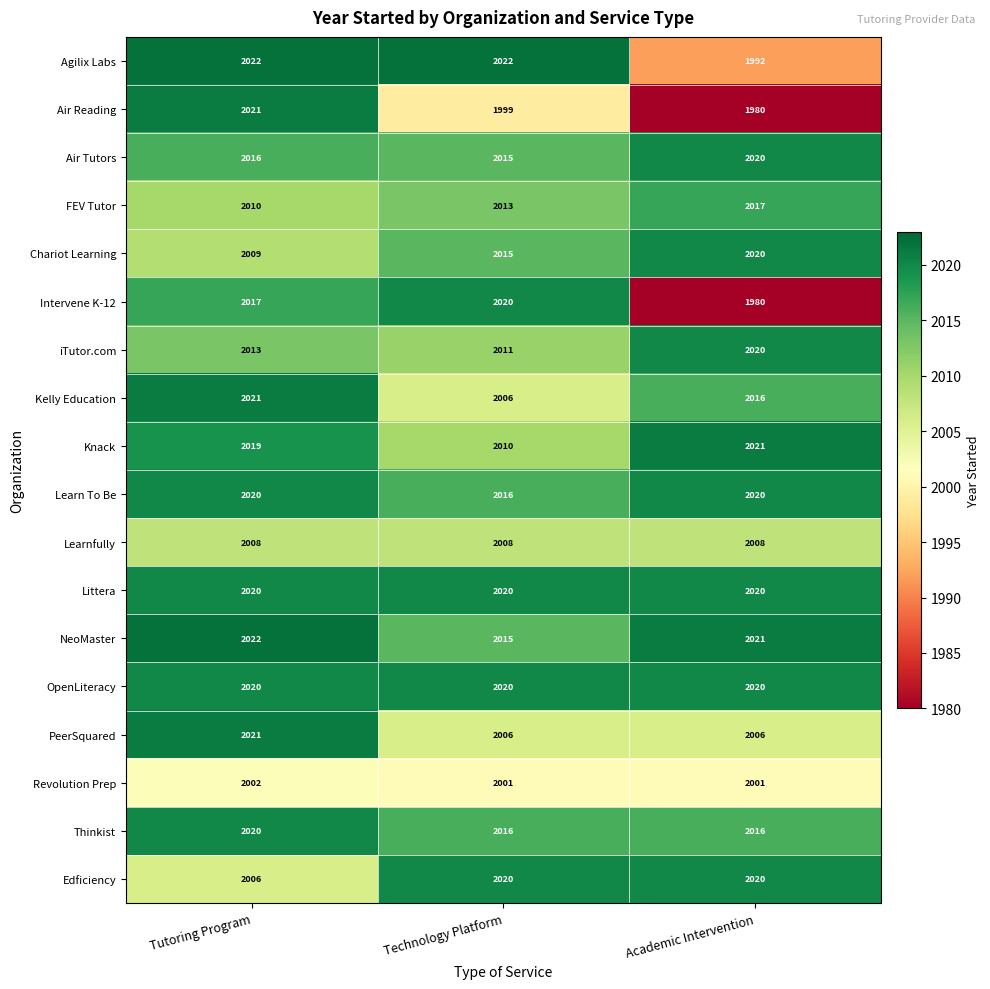

What is the difference between the FEV Tutor values at Tutoring Program and Academic Intervention?

7